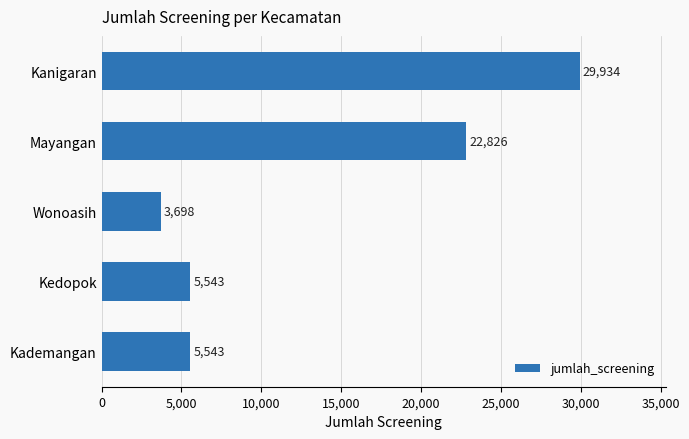

Which category has the lowest value across all series?

Wonoasih